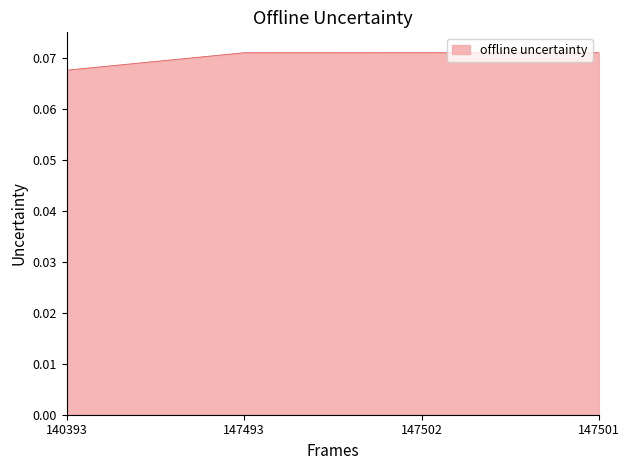

Which has a higher value, 147501 or 140393?

147501